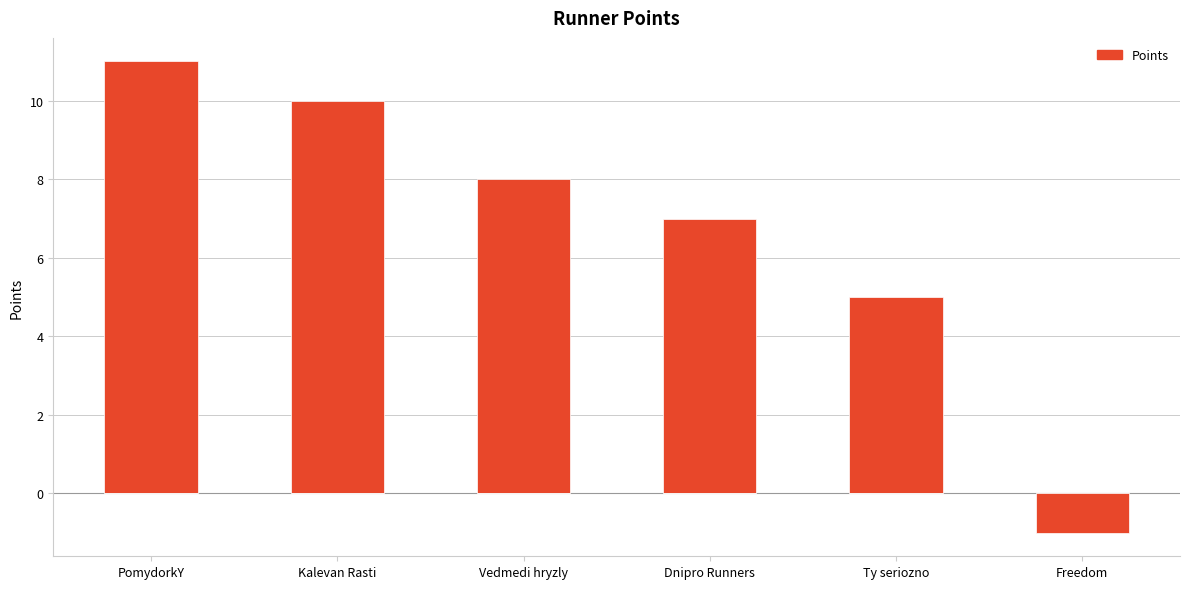

True or false: the data shows 16 at Kalevan Rasti.

False